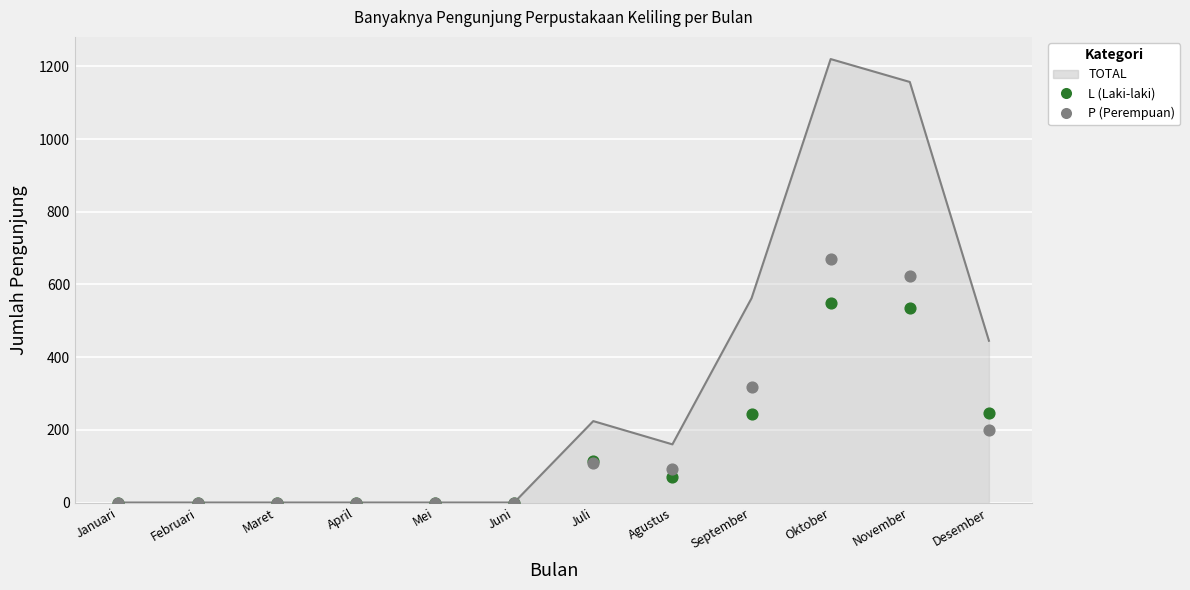

At which category is the sum across all series the highest?

Oktober